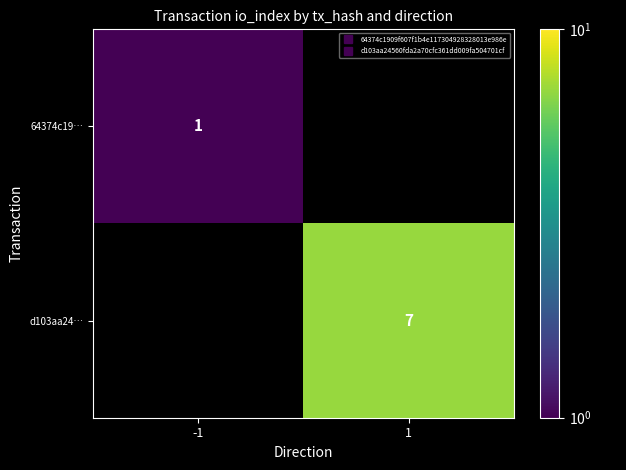

True or false: d103aa24… has a value of 7.0 at 1.

True